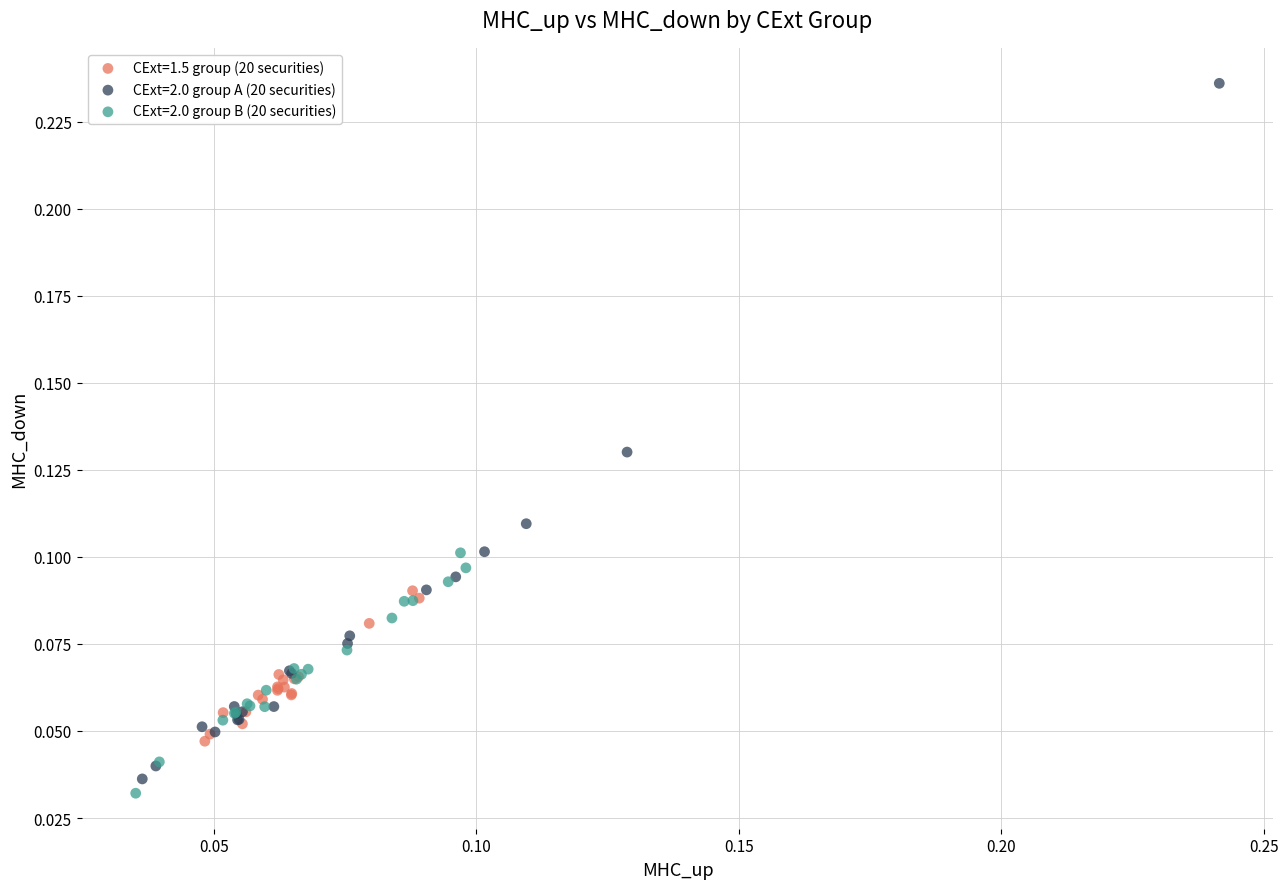

Which series reaches the minimum Y coordinate?

CExt=2.0 group B (20 securities)